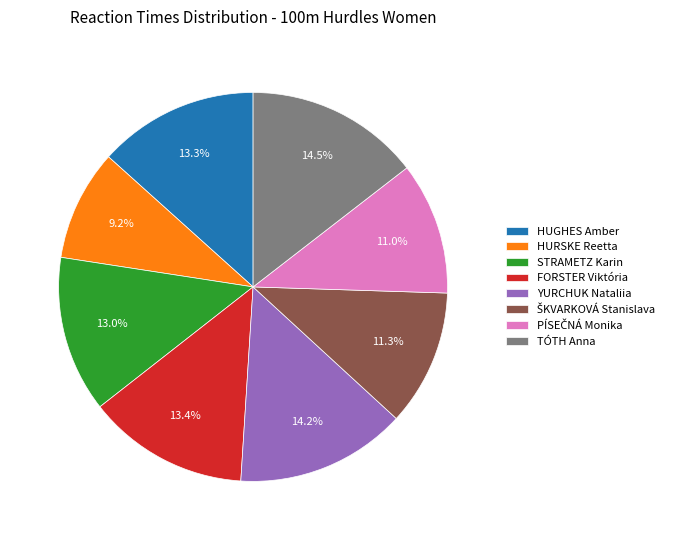

Which category has the smallest portion of the pie?

HURSKE Reetta